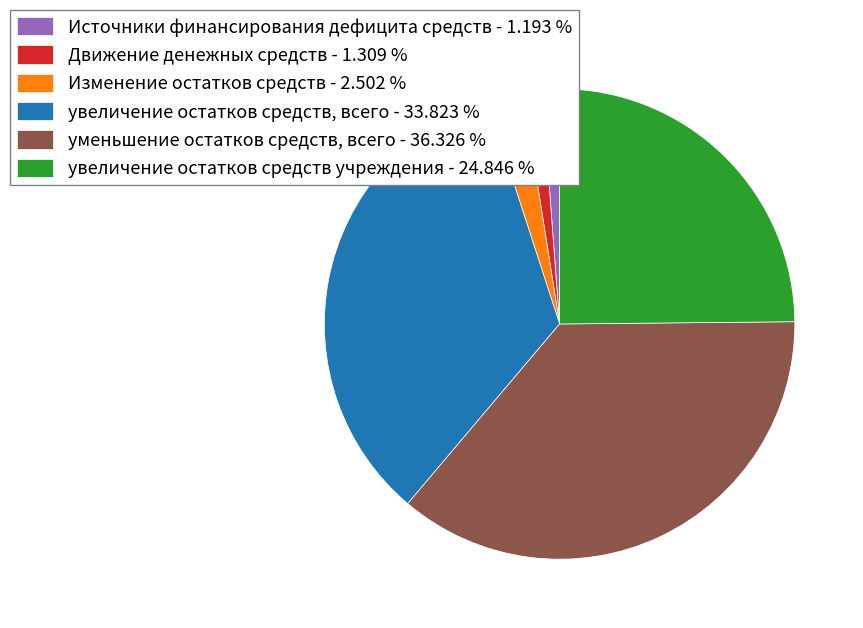

Does увеличение остатков средств учреждения account for over 50% of the chart?

No